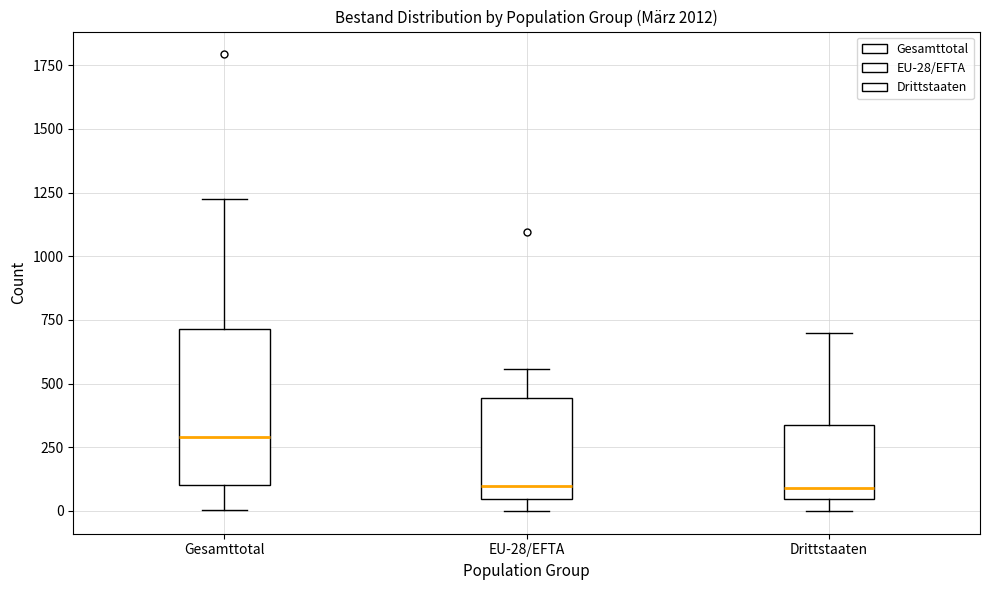

Where is the upper edge of the box for EU-28/EFTA on the y-axis? The values are not printed on the chart, so give them approximately, as read against the axis.

450